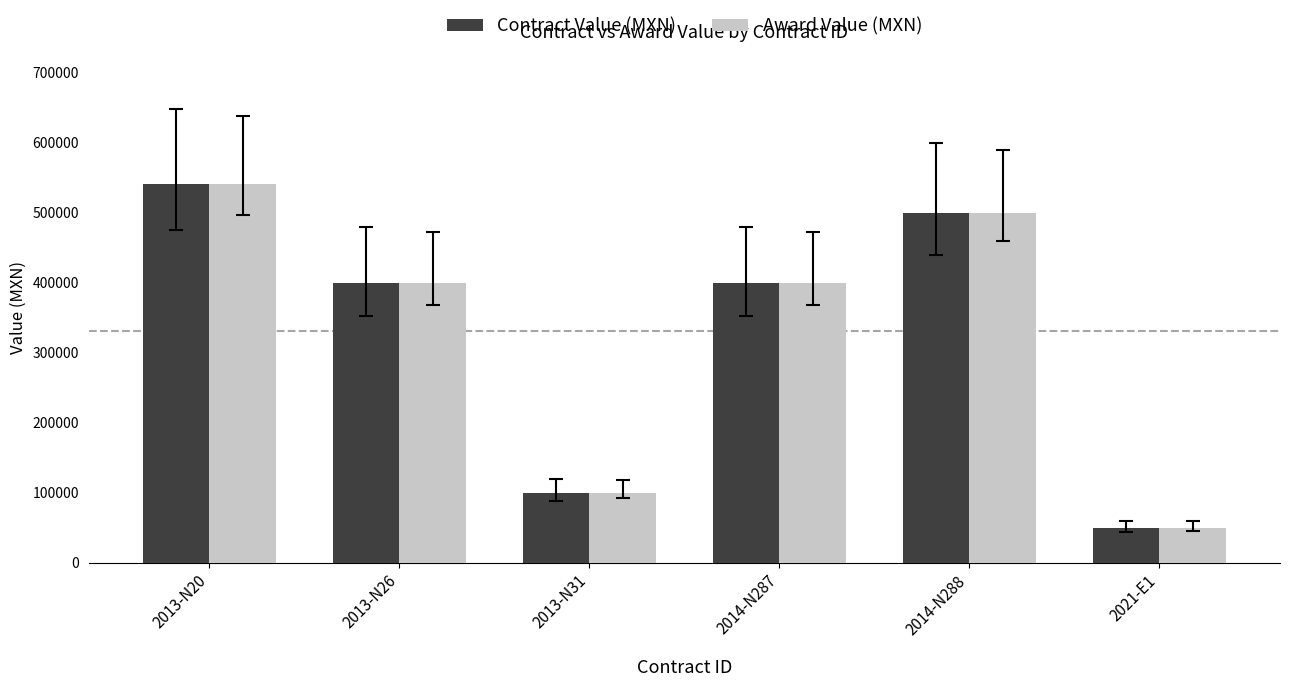

At how many categories does at least one series exceed 270639?

4